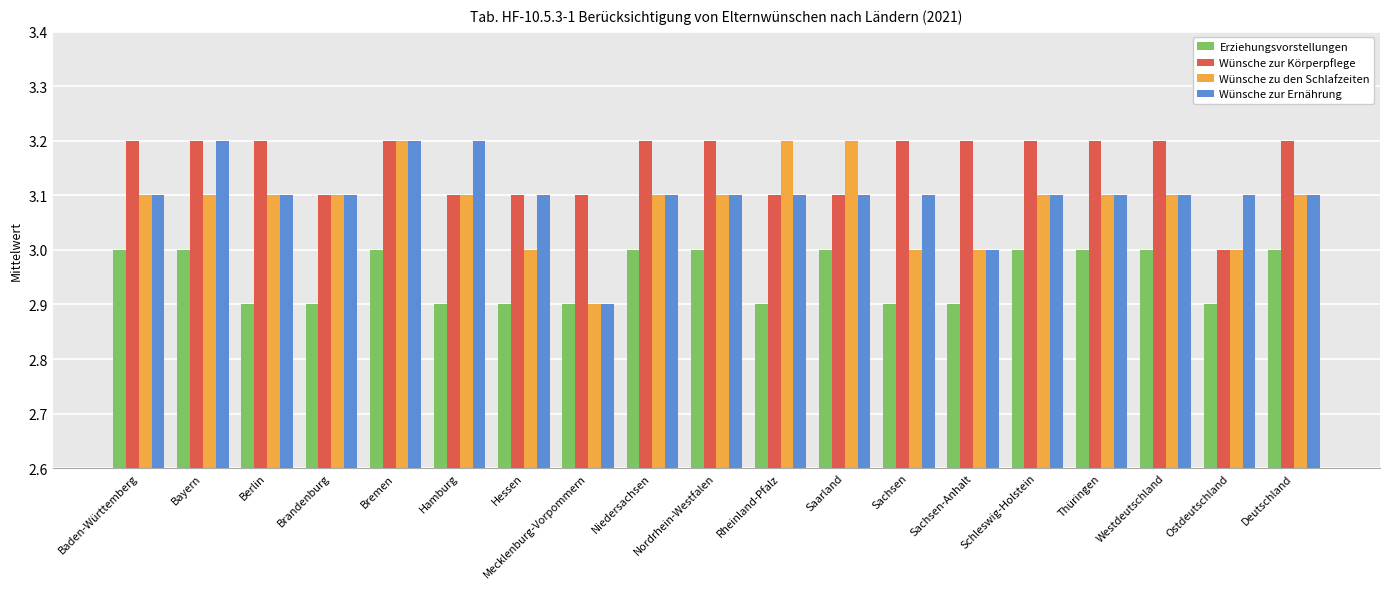

At how many categories does at least one series exceed 3?

19